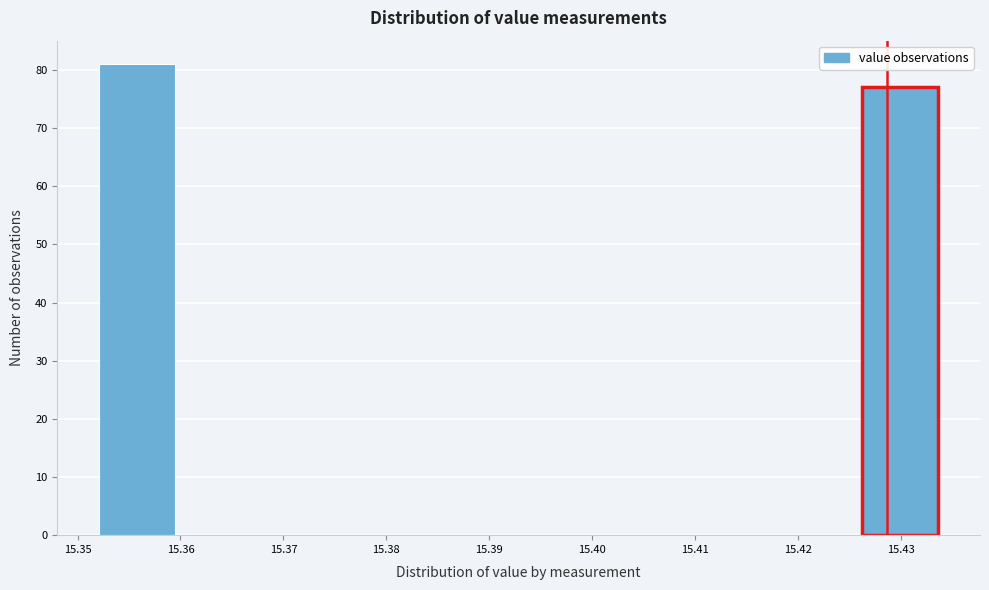

Which range on the x-axis has the tallest bar?

15.352 to 15.360